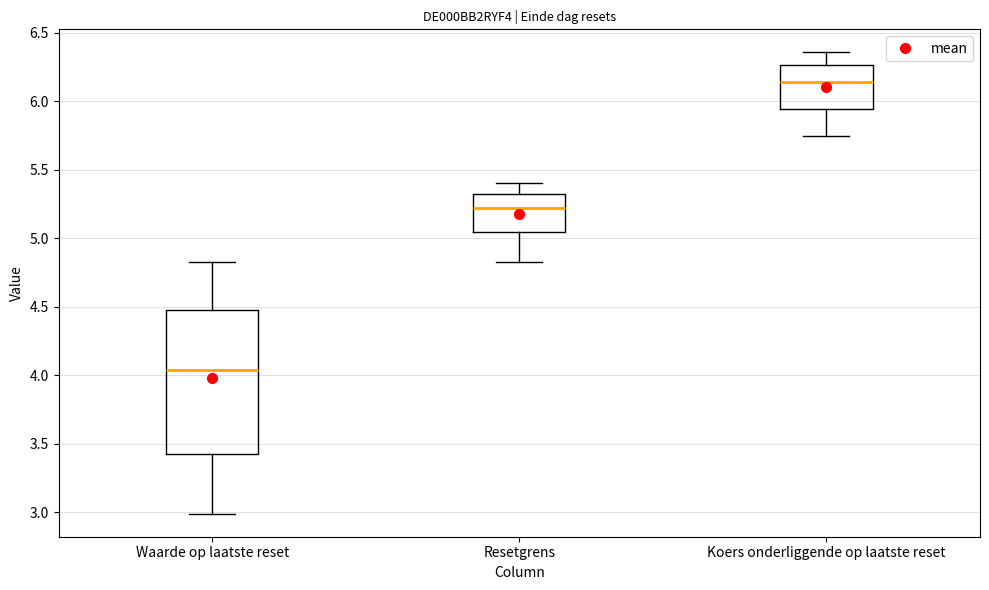

Reading left to right, transcribe this box plot: for each box, give where its median line is, the range the box spans, and where its two whiskers end, as read against the y-axis. The values are not printed on the chart, so give them approximately, as read against the axis.

Waarde op laatste reset: median 4.05, box 3.45 to 4.50, whiskers 3.00 to 4.85
Resetgrens: median 5.20, box 5.05 to 5.35, whiskers 4.85 to 5.40
Koers onderliggende op laatste reset: median 6.15, box 5.95 to 6.25, whiskers 5.75 to 6.35